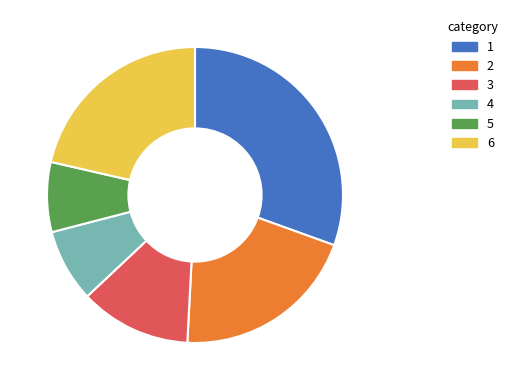

Is there any slice that represents more than half of the pie?

No